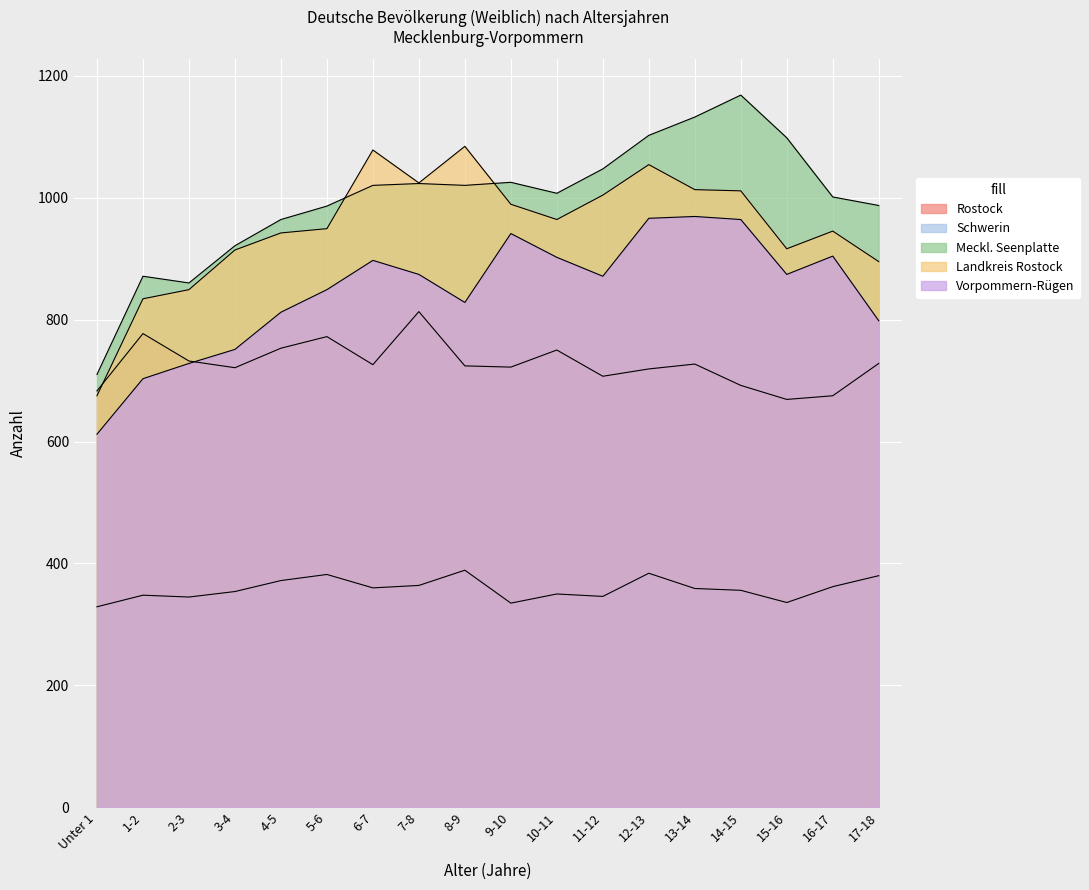

Reading right to left, transcribe all the data shown in this chart.

Rostock: 17-18=728	16-17=675	15-16=669	14-15=692	13-14=727	12-13=719	11-12=707	10-11=750	9-10=722	8-9=724	7-8=813	6-7=726	5-6=772	4-5=753	3-4=721	2-3=732	1-2=777	Unter 1=683
Schwerin: 17-18=380	16-17=362	15-16=336	14-15=356	13-14=359	12-13=384	11-12=346	10-11=350	9-10=335	8-9=389	7-8=364	6-7=360	5-6=382	4-5=372	3-4=354	2-3=345	1-2=348	Unter 1=329
Meckl. Seenplatte: 17-18=987	16-17=1001	15-16=1098	14-15=1168	13-14=1132	12-13=1102	11-12=1047	10-11=1007	9-10=1025	8-9=1020	7-8=1023	6-7=1020	5-6=986	4-5=964	3-4=921	2-3=860	1-2=871	Unter 1=710
Landkreis Rostock: 17-18=895	16-17=945	15-16=916	14-15=1011	13-14=1013	12-13=1054	11-12=1004	10-11=964	9-10=989	8-9=1084	7-8=1024	6-7=1078	5-6=949	4-5=942	3-4=914	2-3=849	1-2=834	Unter 1=675
Vorpommern-Rügen: 17-18=798	16-17=904	15-16=874	14-15=964	13-14=969	12-13=966	11-12=871	10-11=902	9-10=941	8-9=828	7-8=874	6-7=897	5-6=849	4-5=812	3-4=751	2-3=728	1-2=703	Unter 1=612